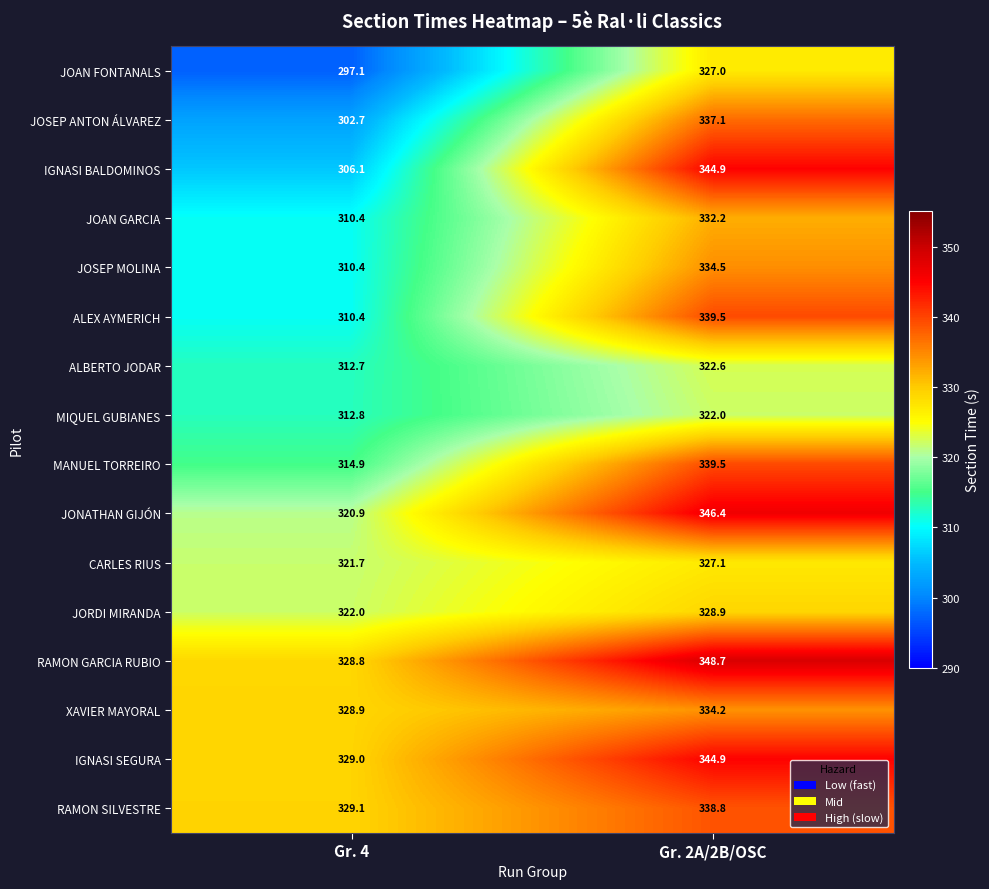

Is it true that JOSEP ANTON ÁLVAREZ equals 85.8 at Gr. 2A/2B/OSC?

False